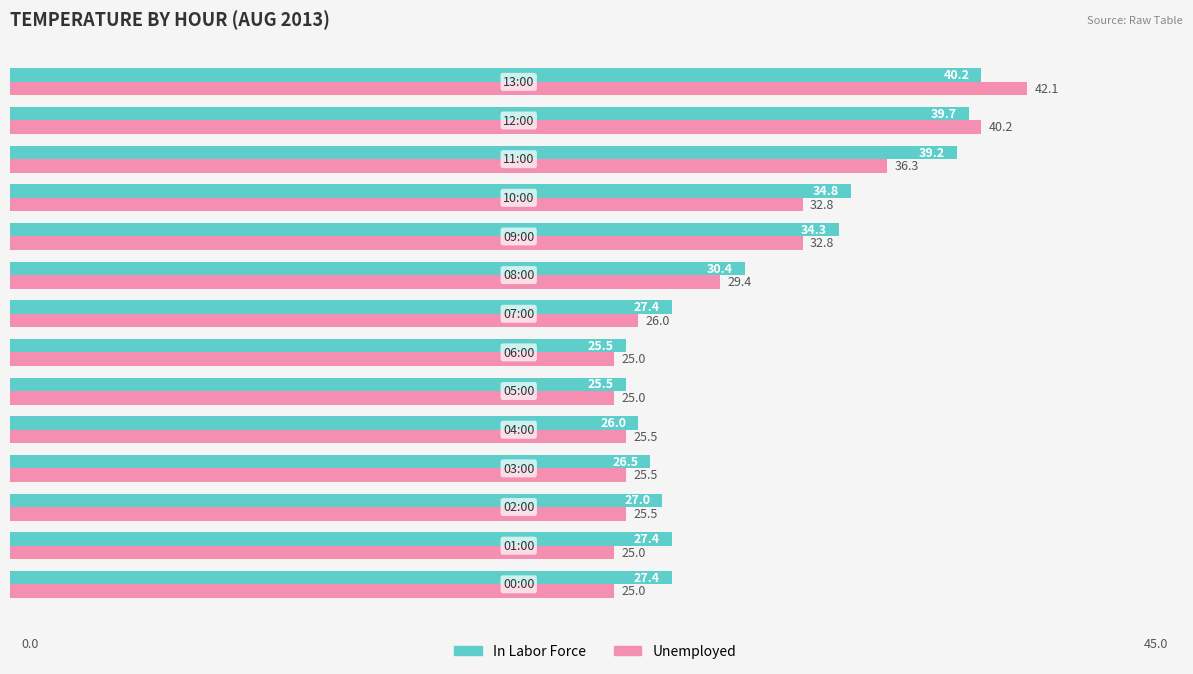

At how many categories does at least one series exceed 33?

5